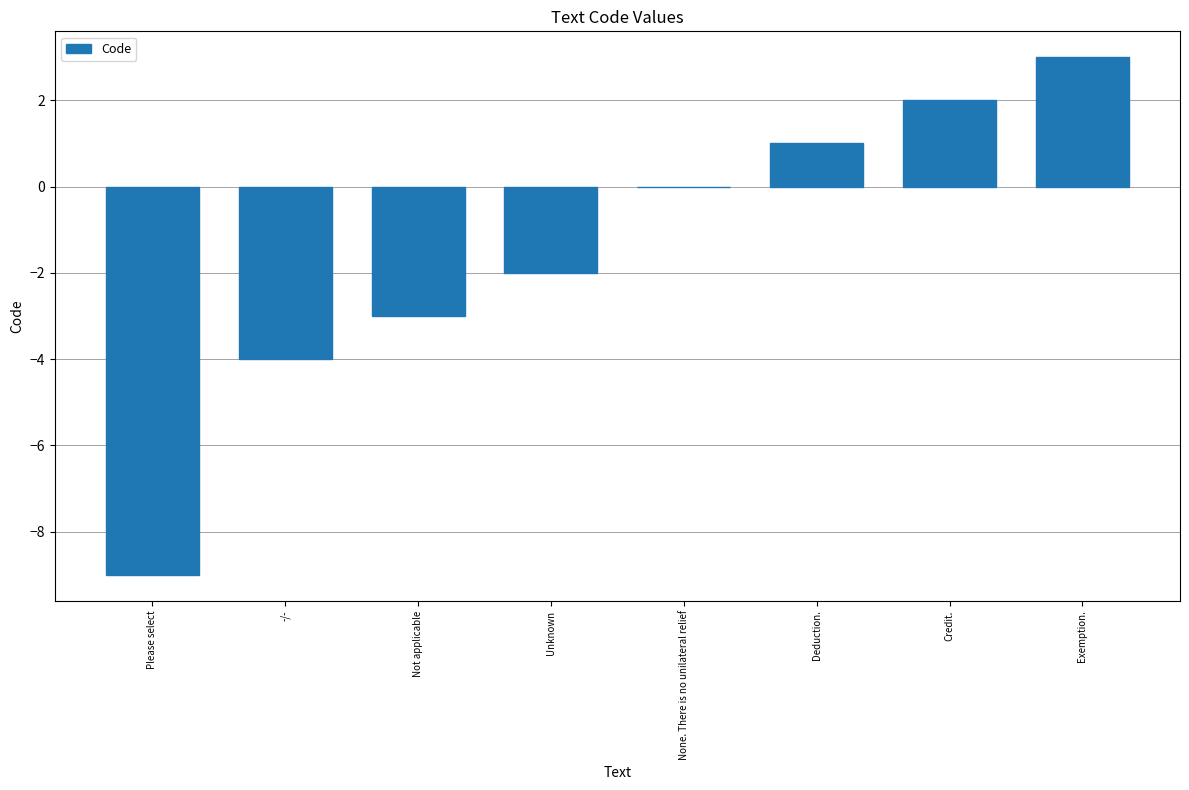

True or false: the data shows 5 at None. There is no unilateral relief.

False